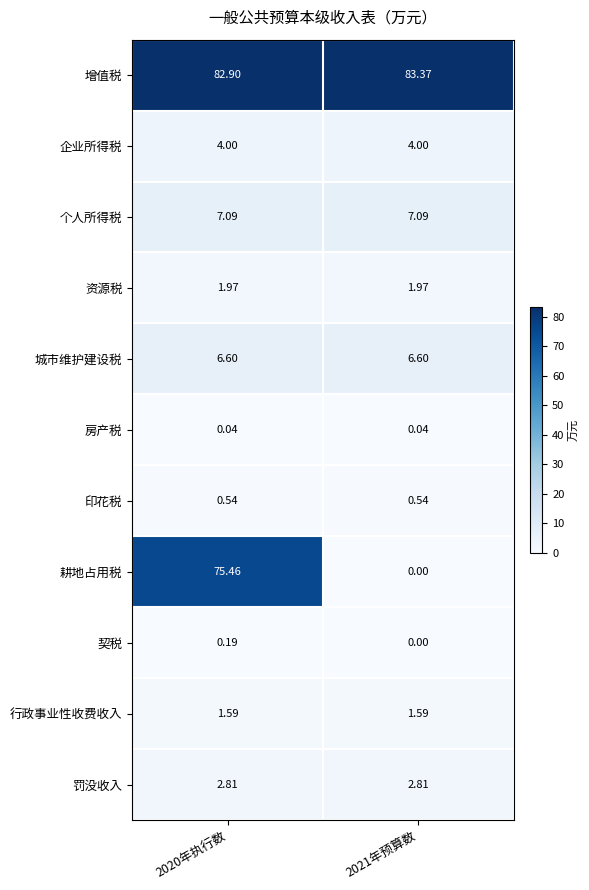

Between 2020年执行数 and 2021年预算数, which series saw the biggest shift?

耕地占用税